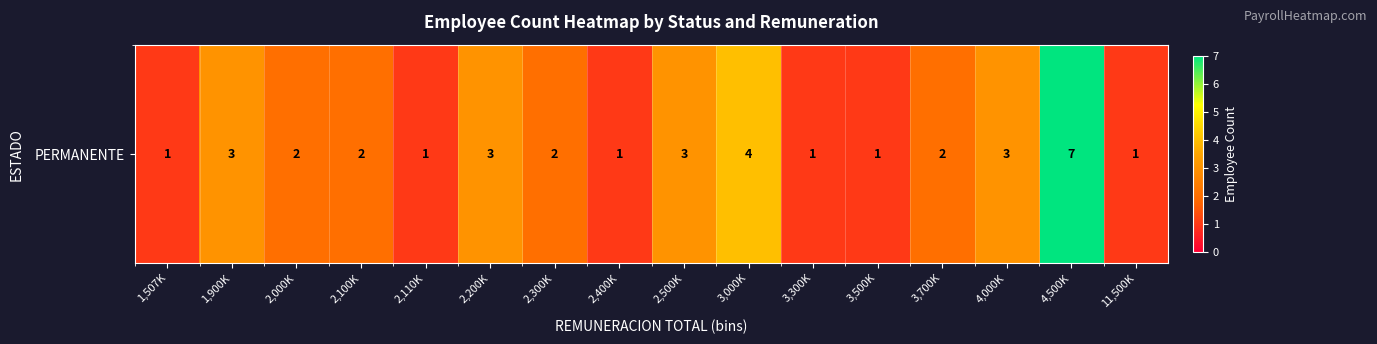

What is the difference between the maximum and minimum values?

6